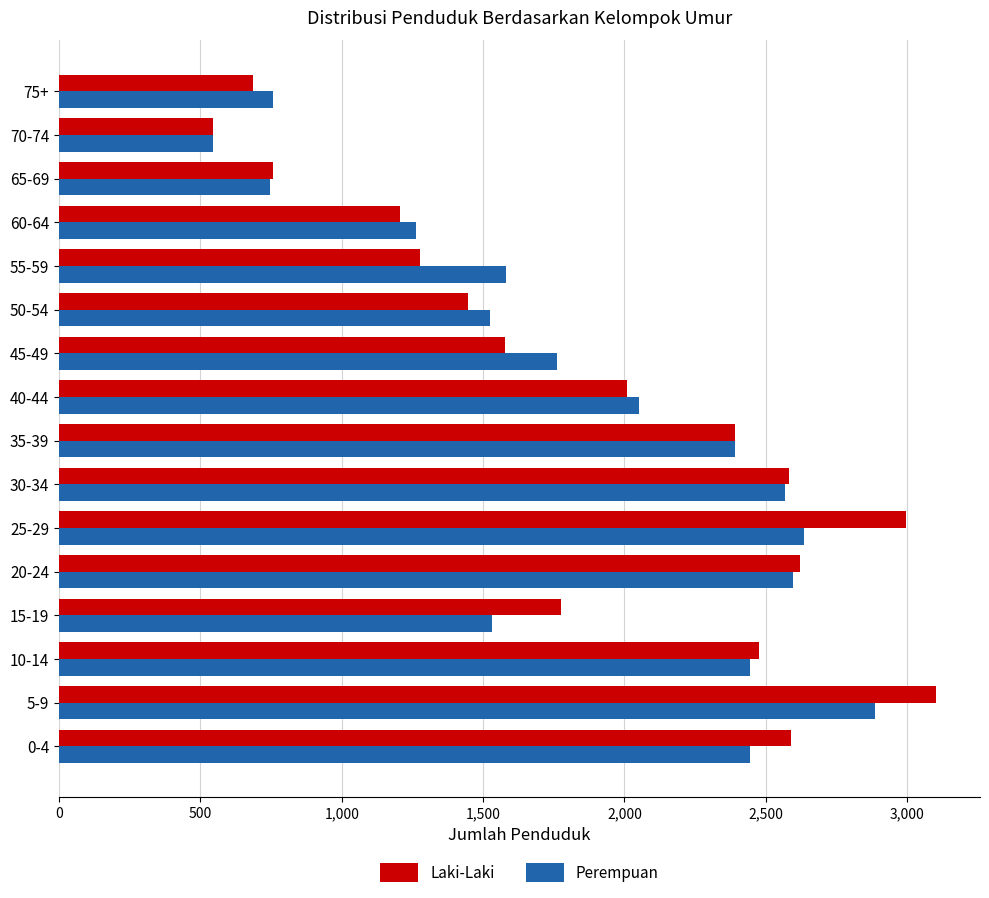

The value of Perempuan at 5-9 is 992. True or false?

False